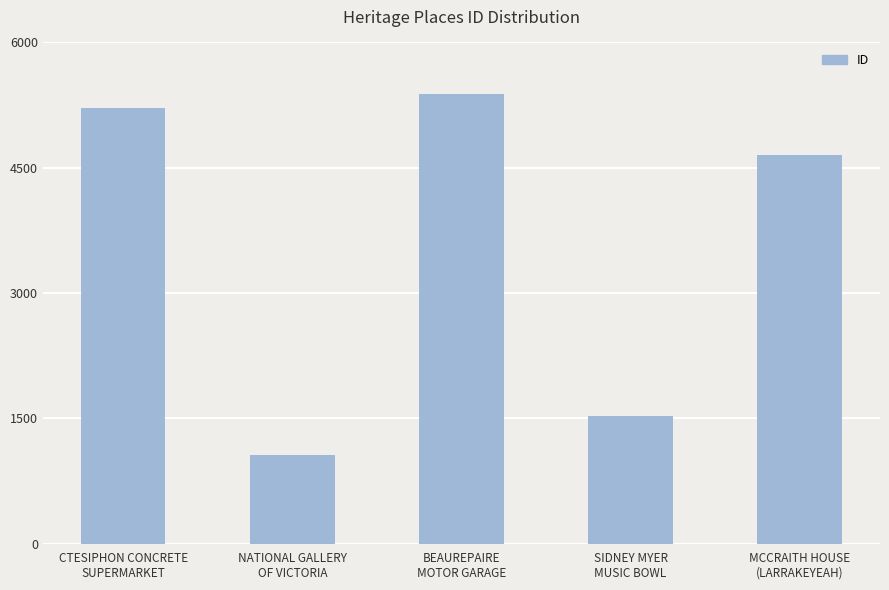

What value does the data have at SIDNEY MYER
MUSIC BOWL, to the nearest 100?

1500